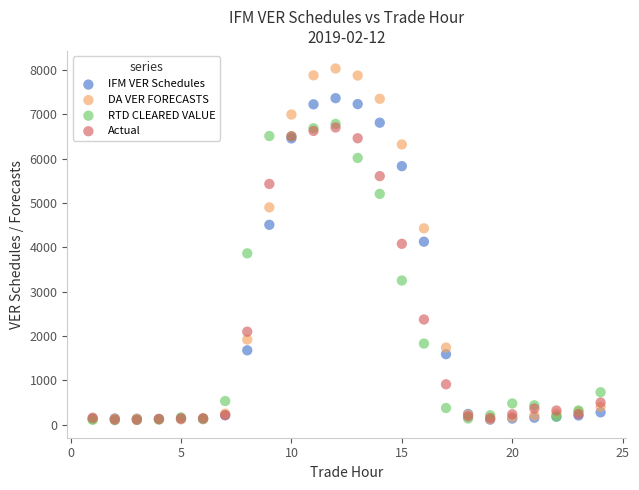

In the IFM VER Schedules series, what Y value is closest to 3738?

4127.0